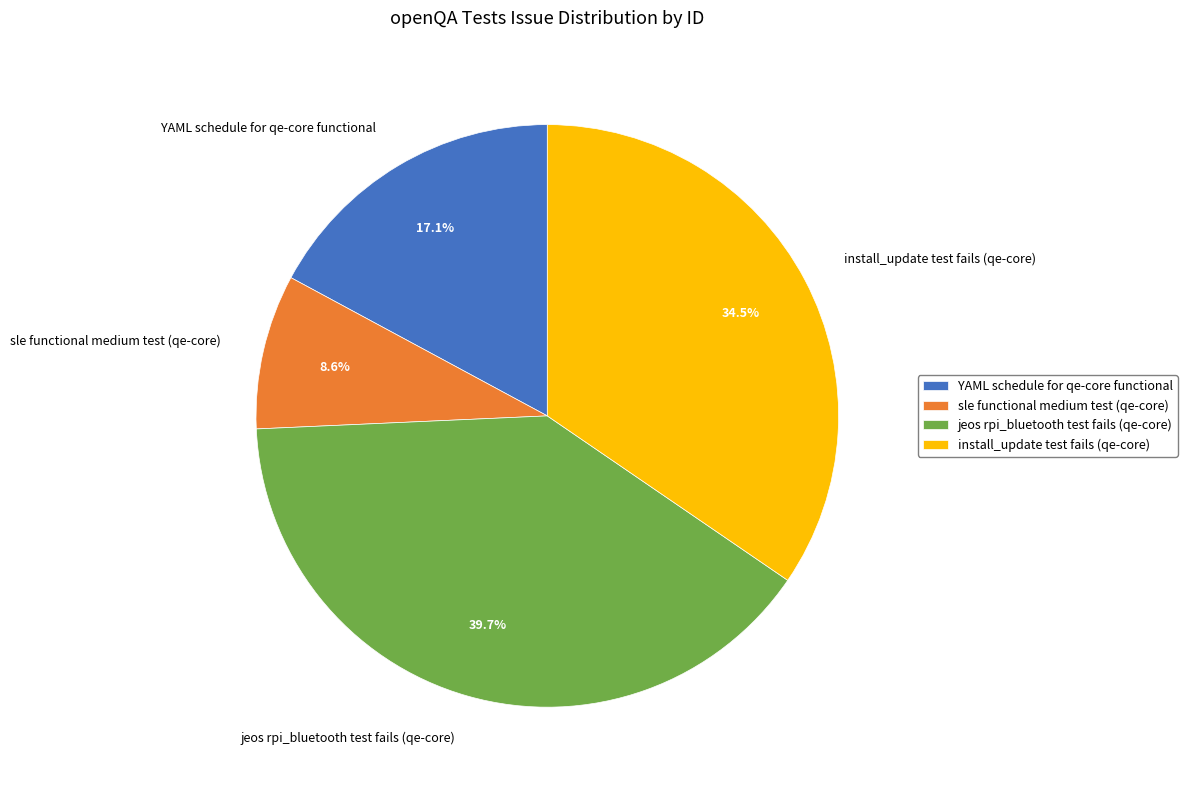

Between YAML schedule for qe-core functional and sle functional medium test (qe-core), which is larger?

YAML schedule for qe-core functional